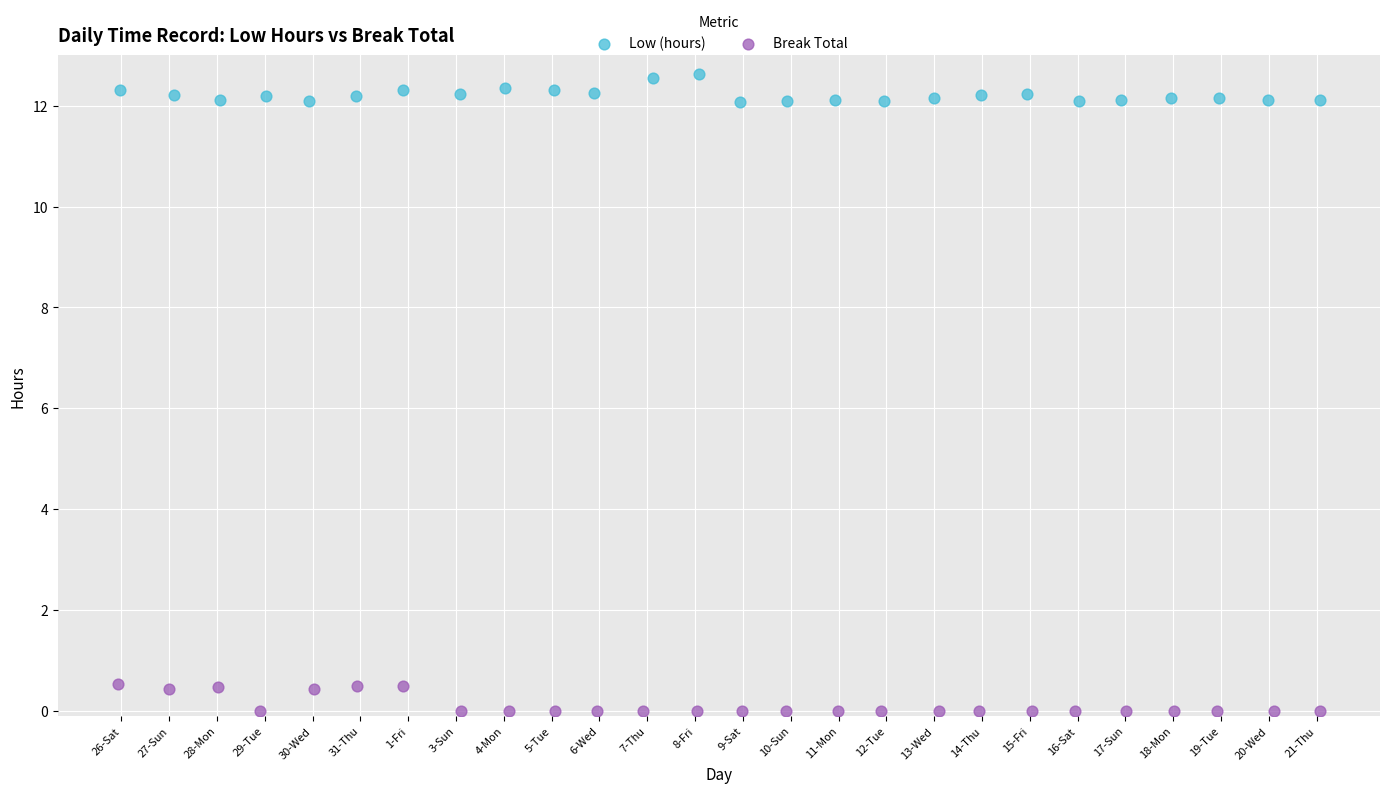

Which series contains the lowest Y value?

Break Total